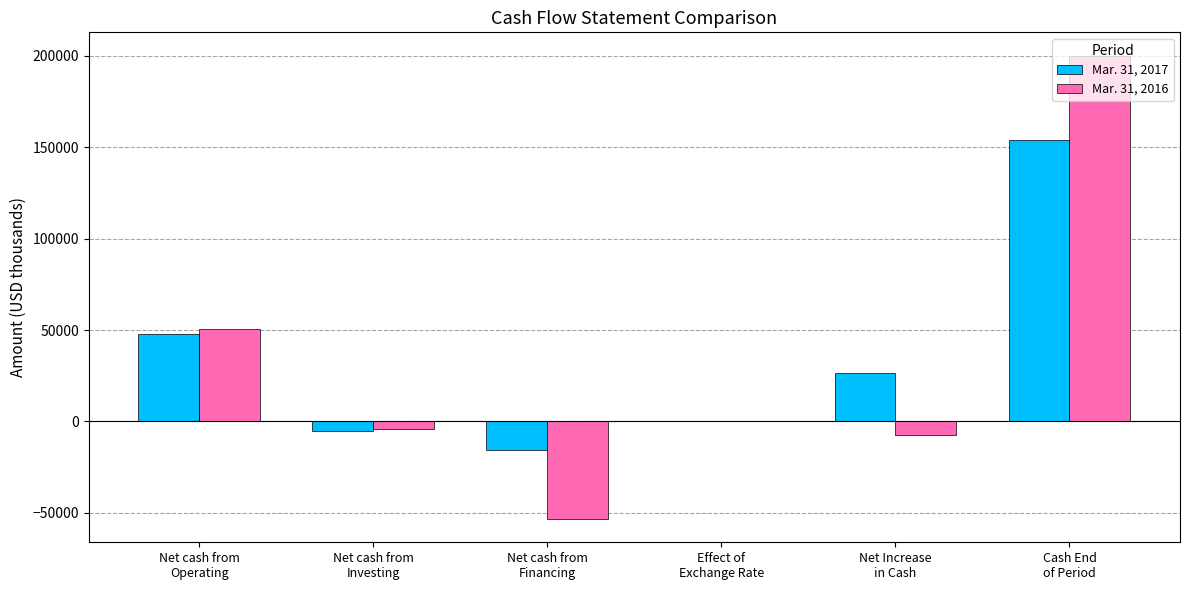

How many groups of bars are there?

6